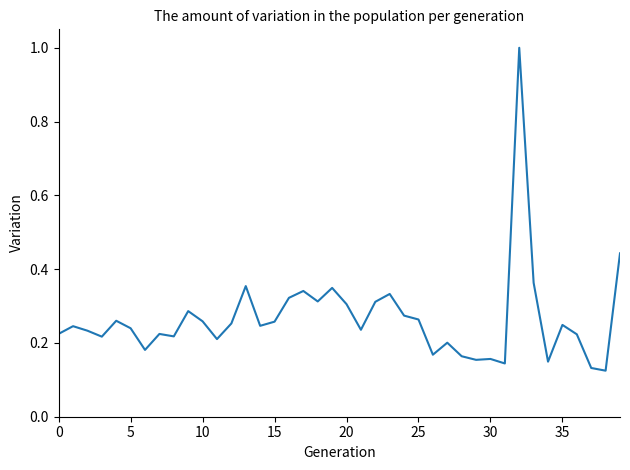

What is the greatest value displayed?

1.0